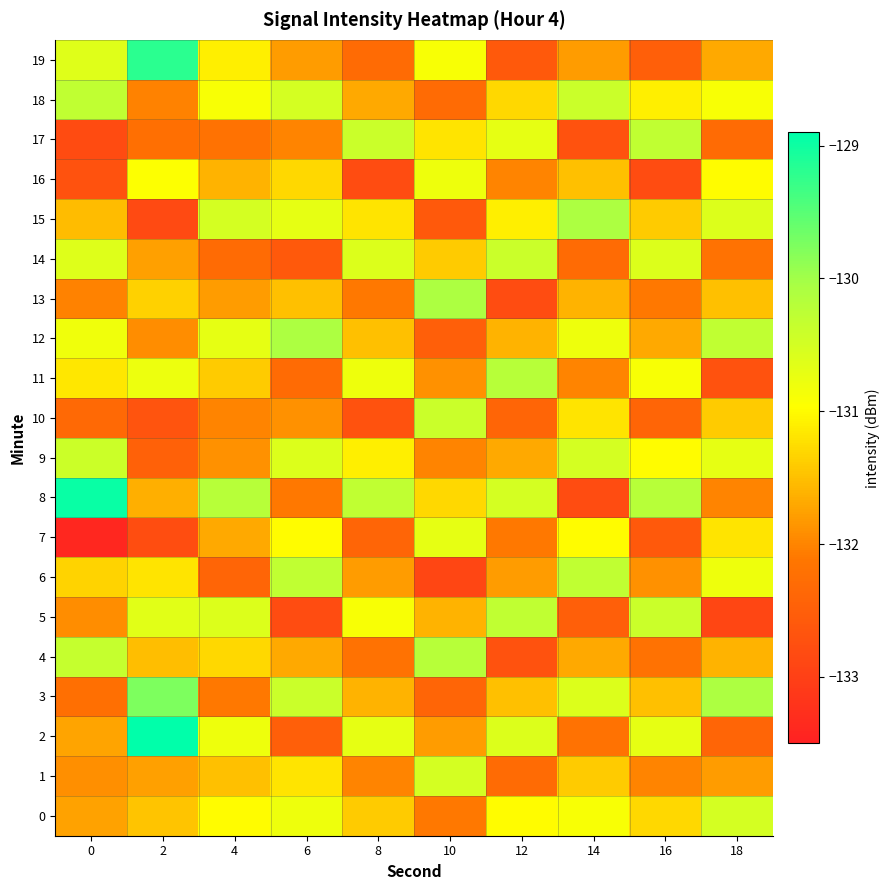

Which series has the largest total across all categories?

8